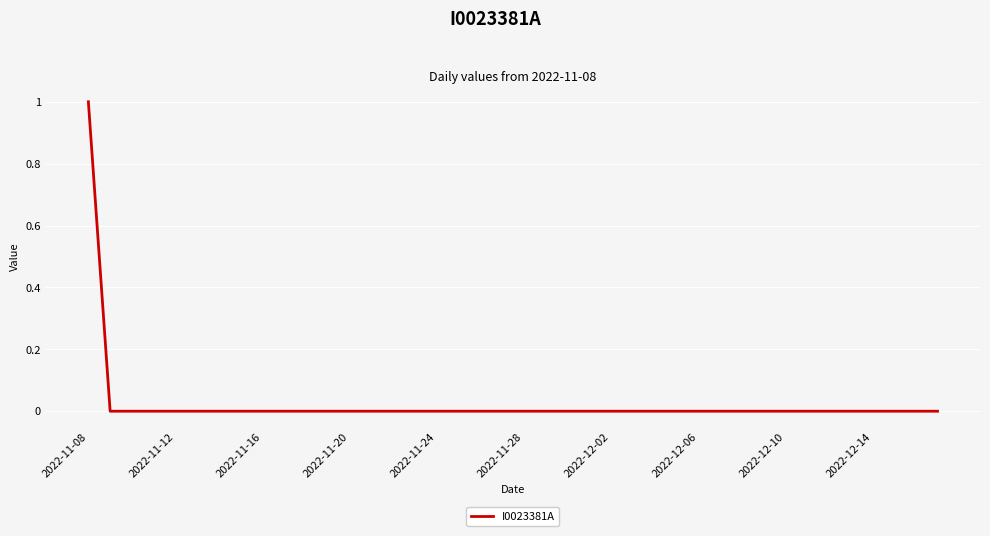

Does the chart have visible grid lines?

Yes